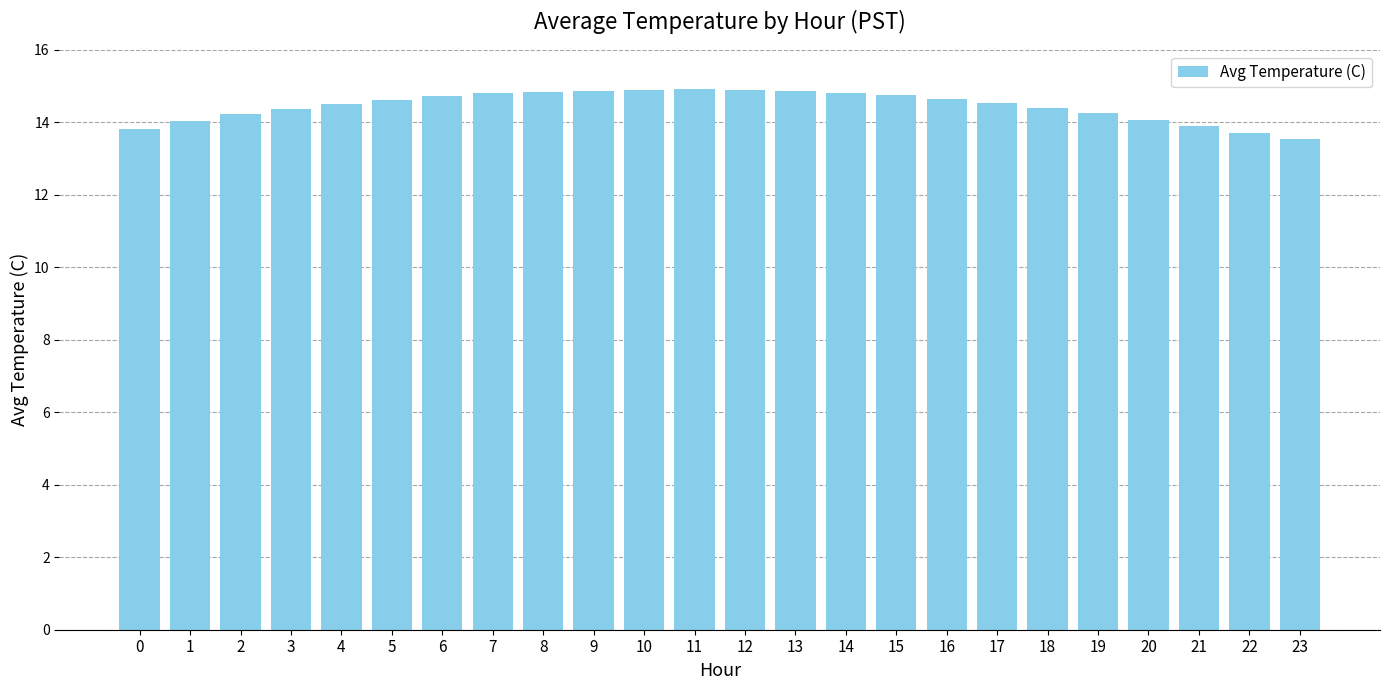

What is the ratio of the value at 17 to the value at 10?

1.0